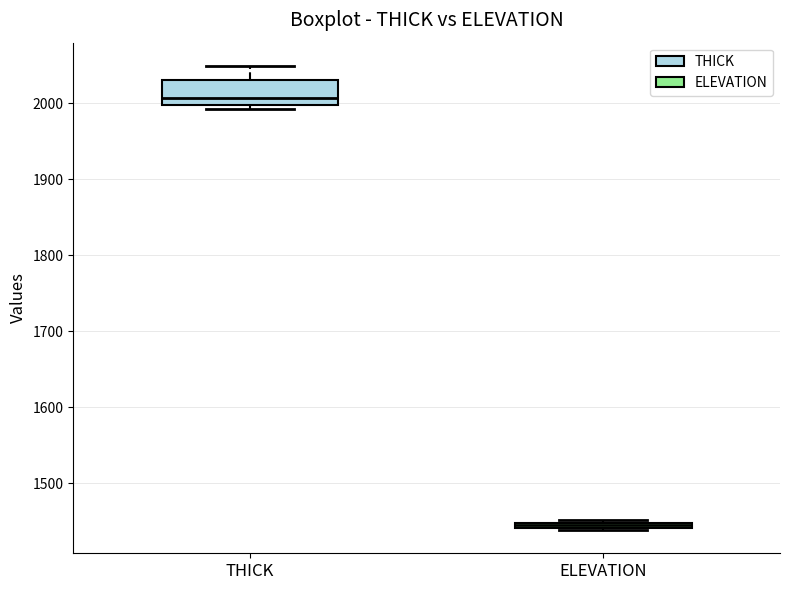

Where is the lower edge of the box for THICK on the y-axis? The values are not printed on the chart, so give them approximately, as read against the axis.

2000